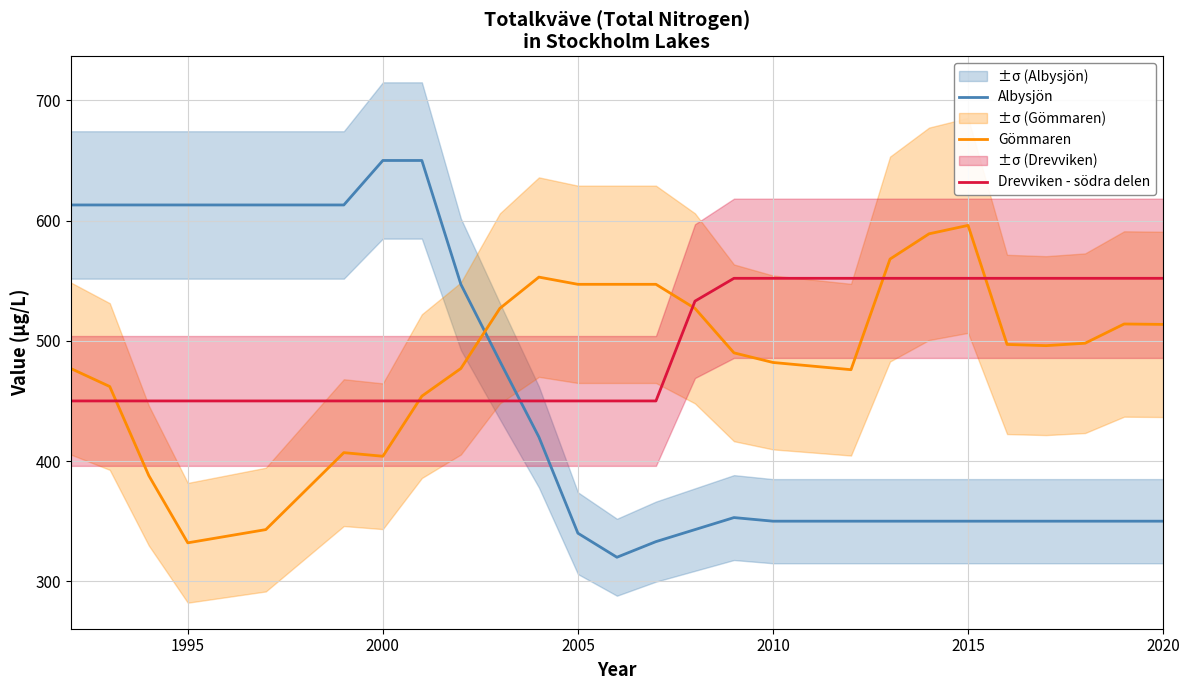

True or false: Drevviken - södra delen has a value of 208.6 at 2020.

False